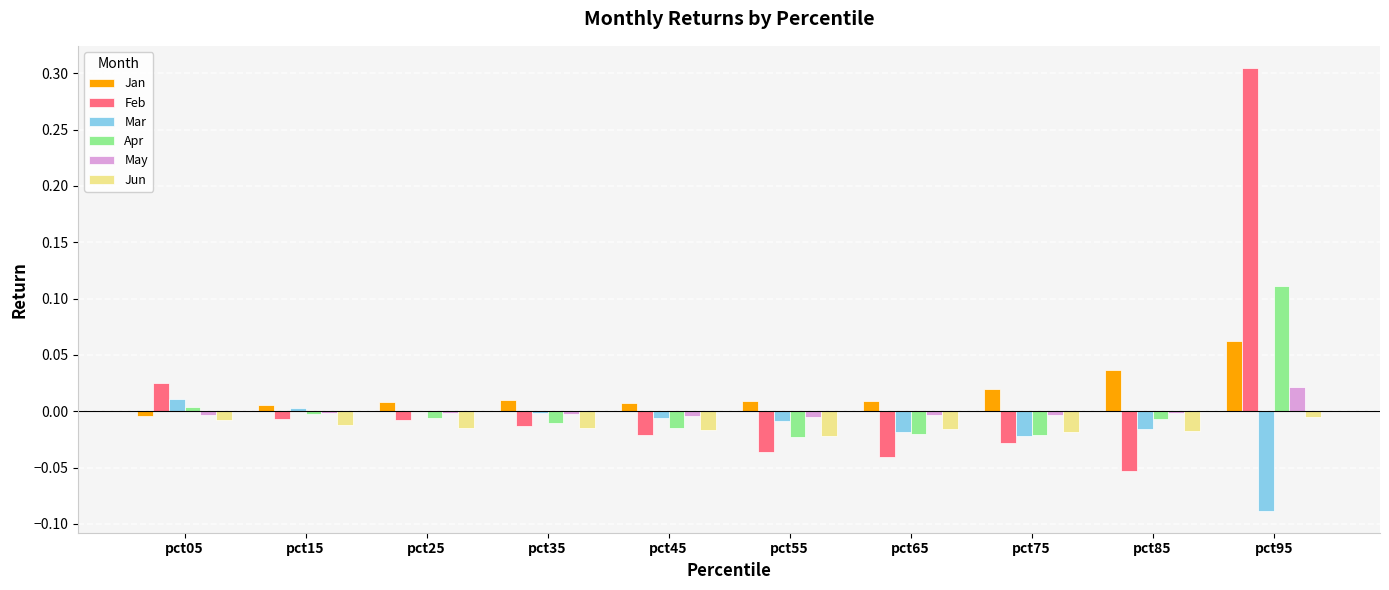

Count the number of categories in the chart.

10